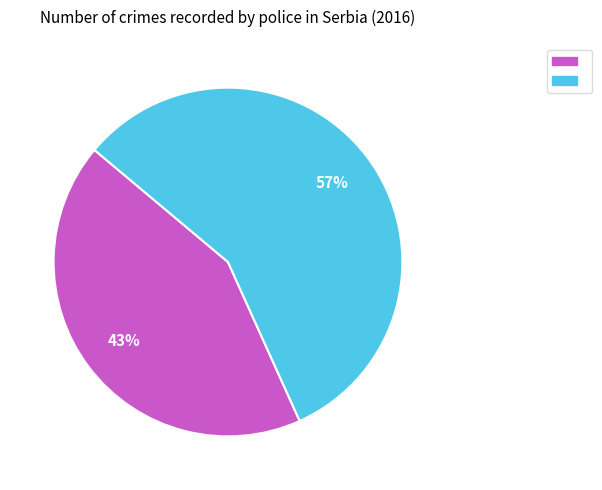

To the nearest percent, what is the difference between the largest and smallest slice percentages?

14%